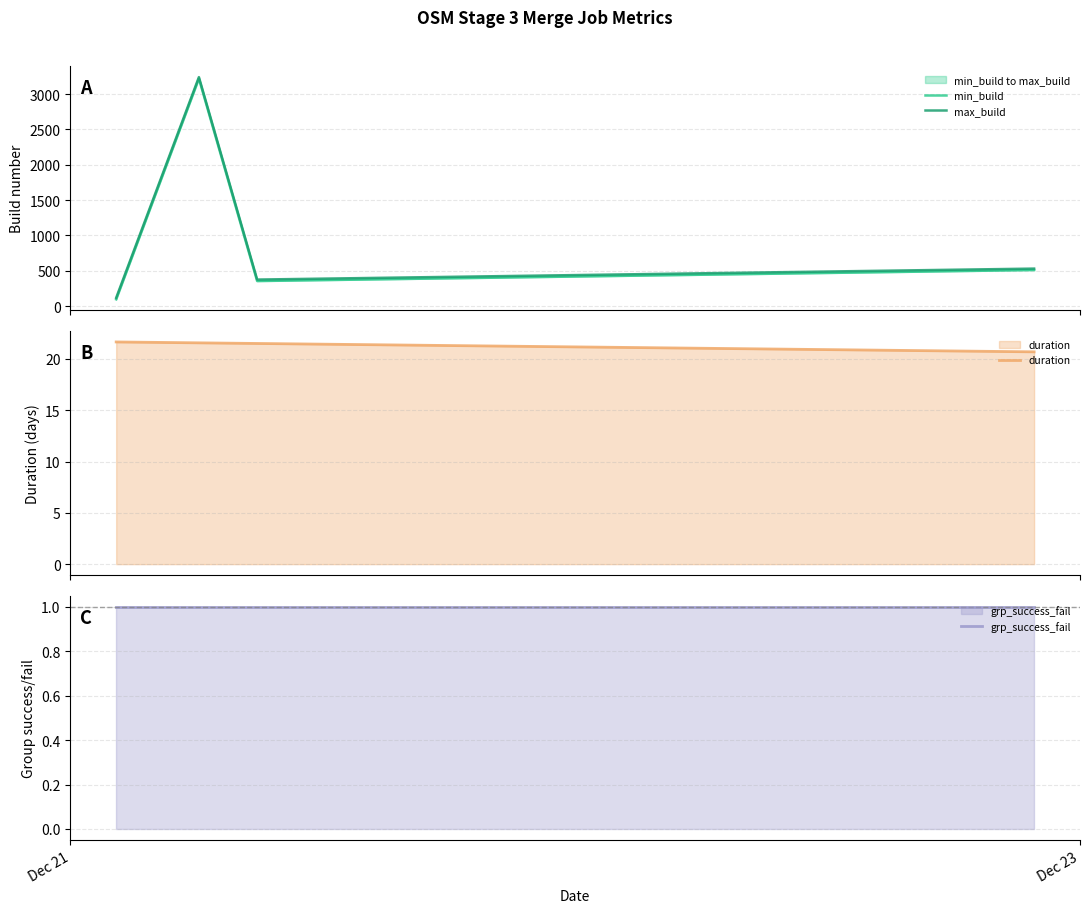

Does the chart have visible grid lines?

Yes